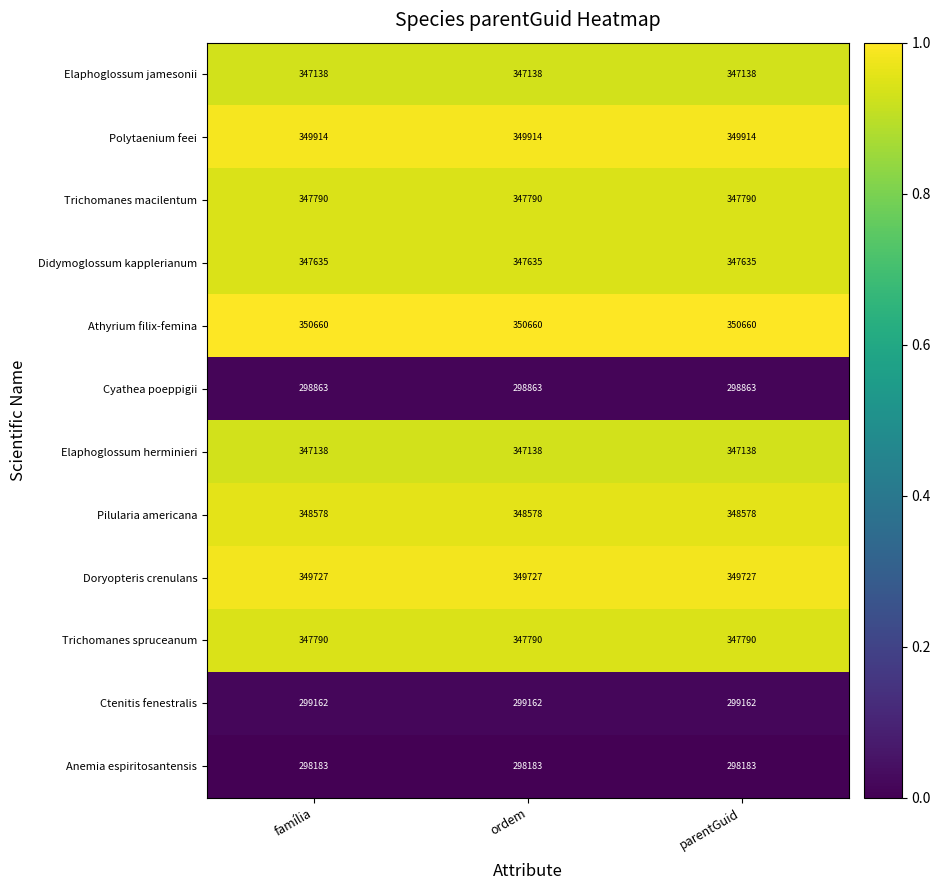

What is the spread (max minus min) of values at parentGuid?

52477